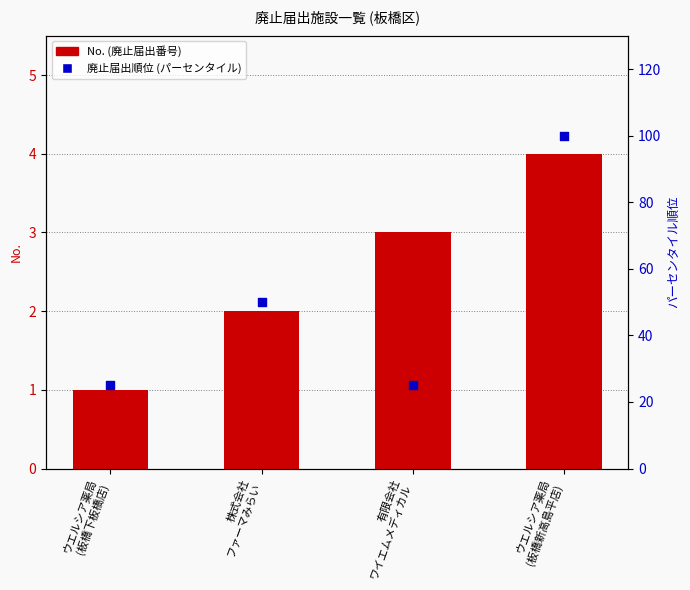

Which series has the largest total across all categories?

廃止届出順位 (パーセンタイル)